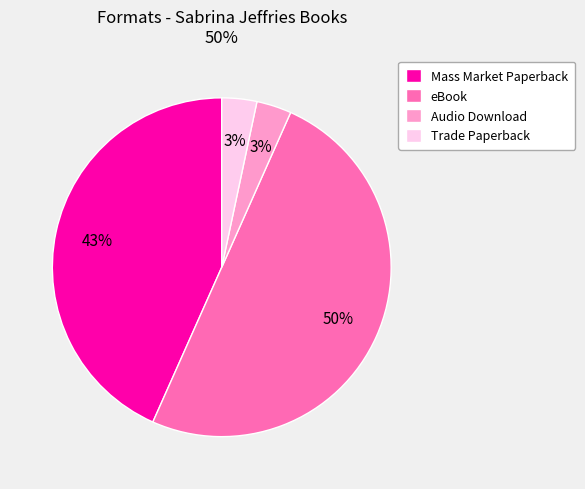

True or false: Mass Market Paperback accounts for 57% of the total.

False